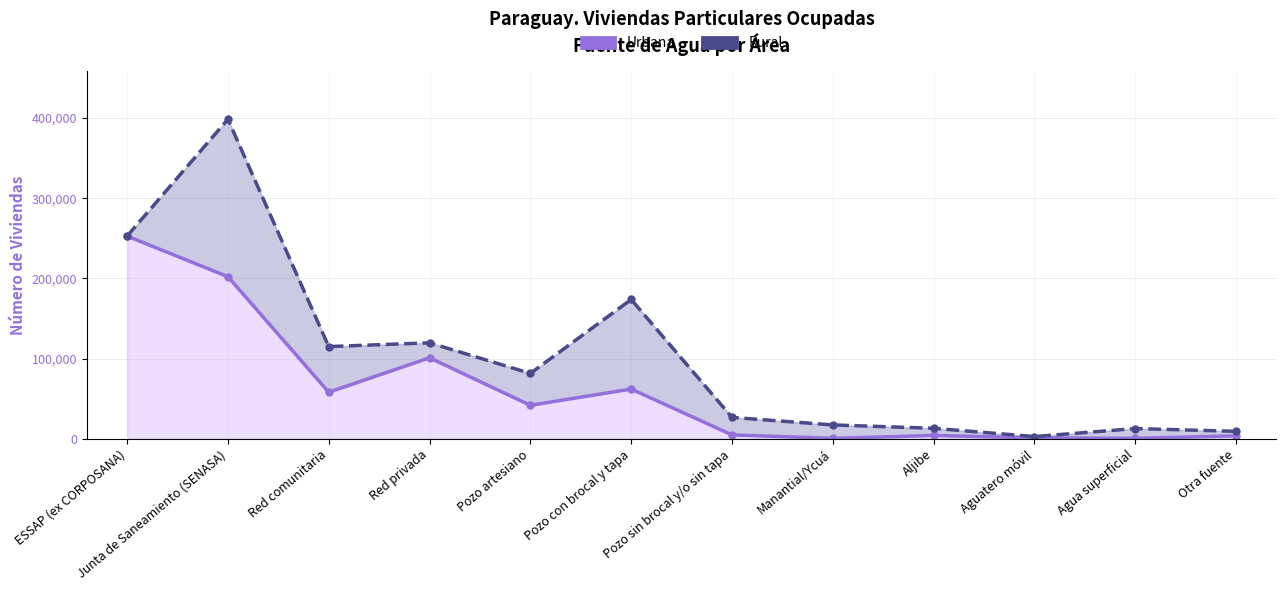

Reading left to right, what are all the values shown in this chart?

ESSAP (ex CORPOSANA)=252686	Junta de Saneamiento (SENASA)=202106	Red comunitaria=58112	Red privada=100978	Pozo artesiano=41807	Pozo con brocal y tapa=62046	Pozo sin brocal y/o sin tapa=4897	Manantial/Ycuá=552	Aljibe=4194	Aguatero móvil=1198	Agua superficial=627	Otra fuente=3711